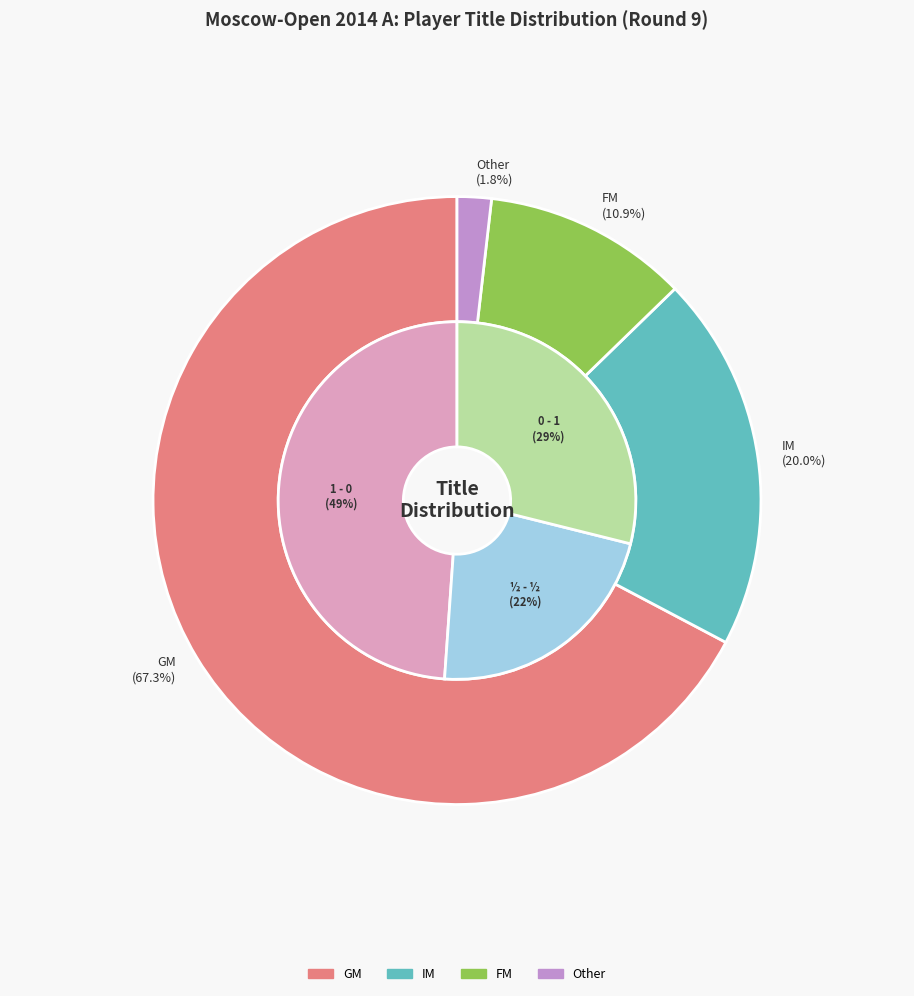

Count the number of slices in the pie.

4